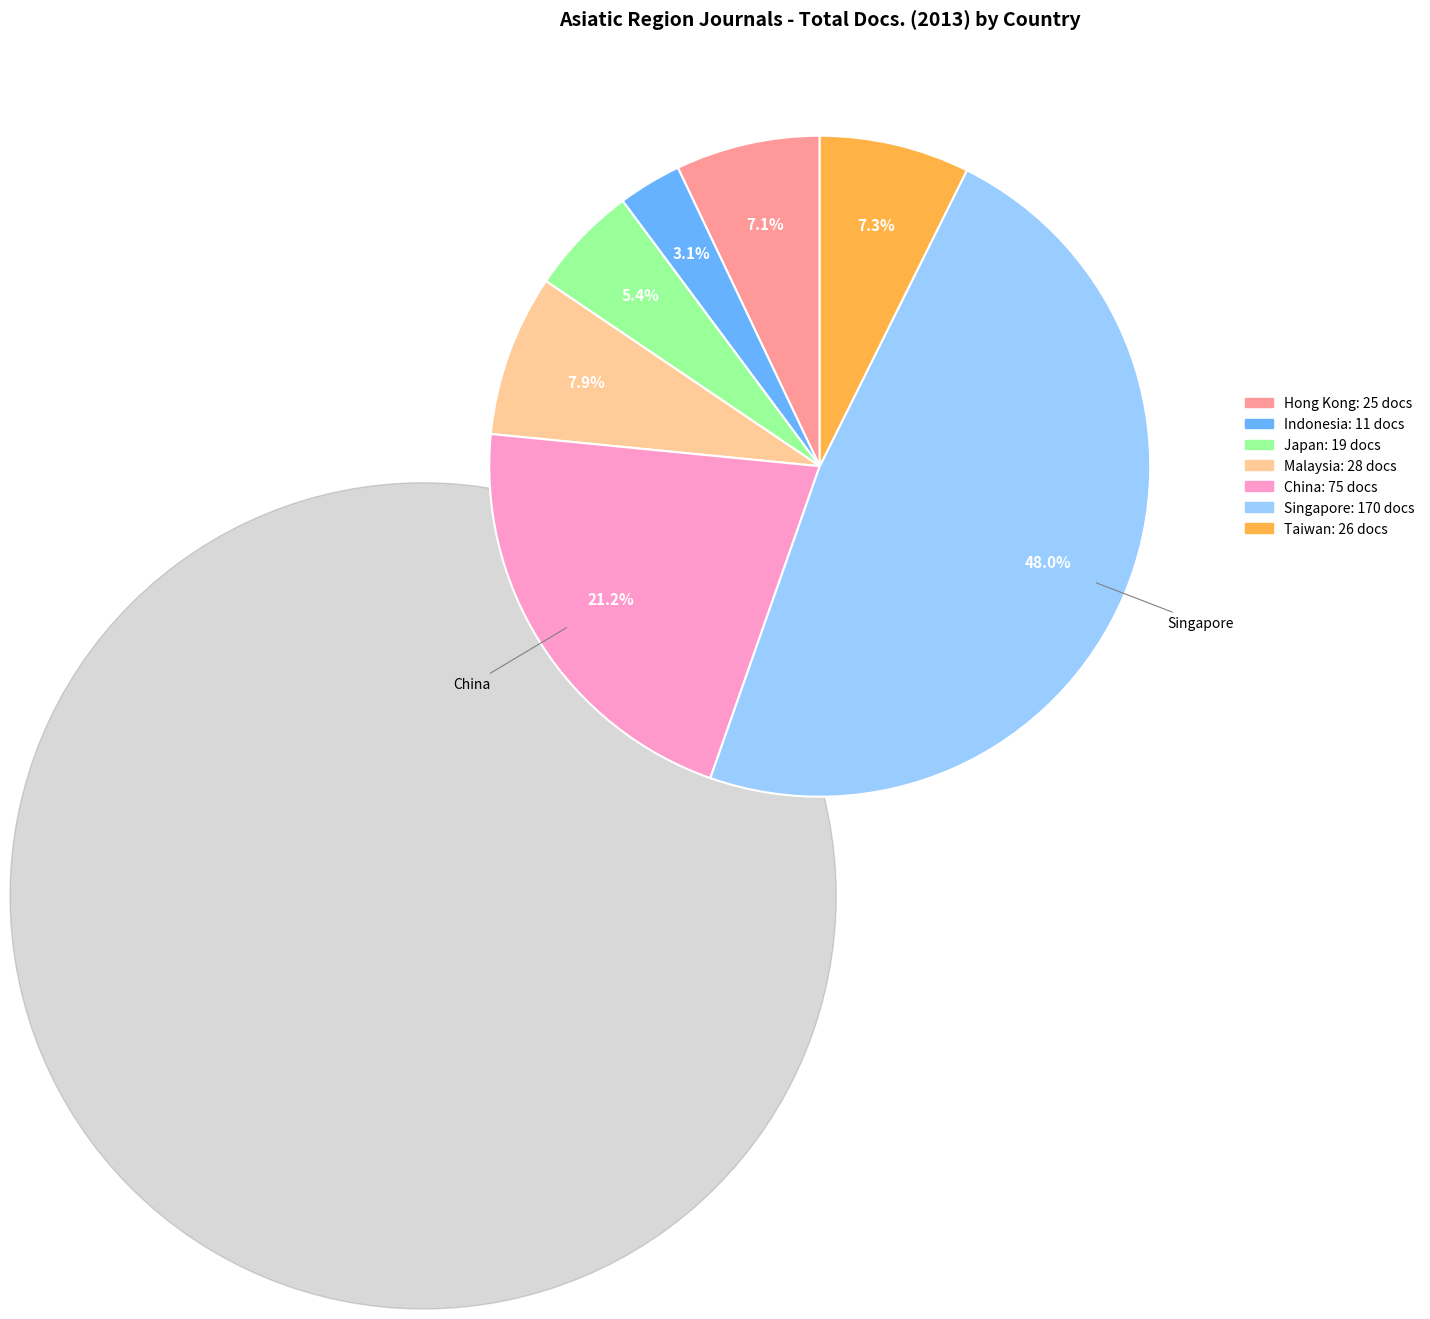

Which category has the biggest portion of the pie?

Singapore: 170 docs